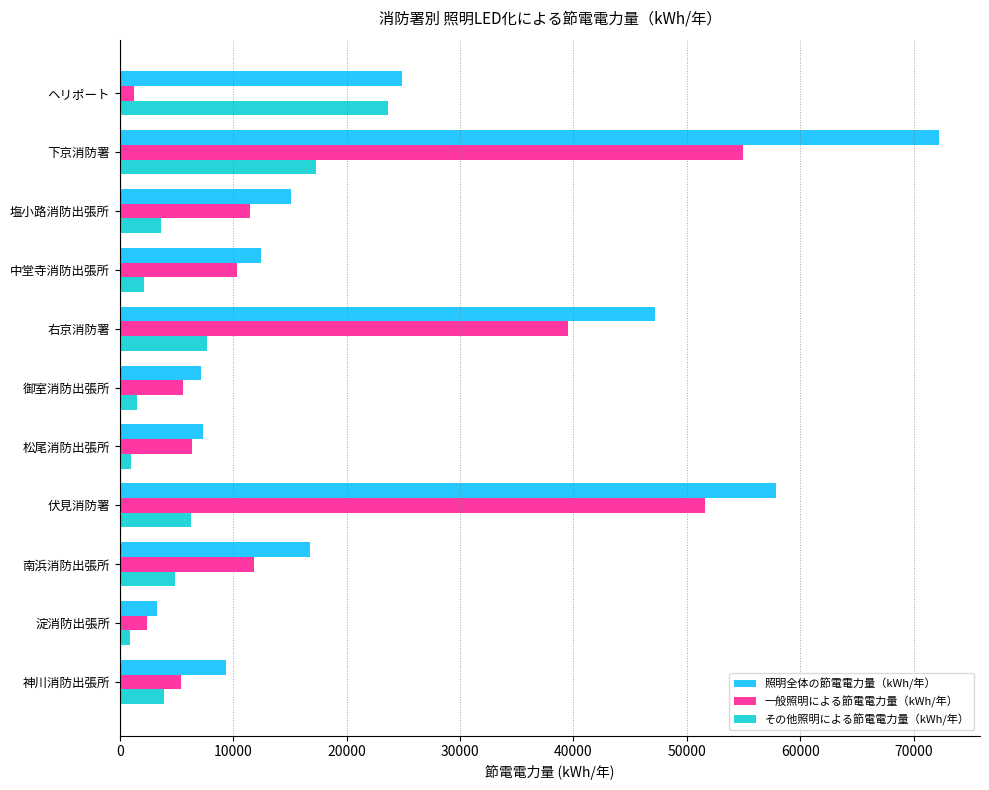

At which label does 照明全体の節電電力量（kWh/年） reach its minimum?

淀消防出張所